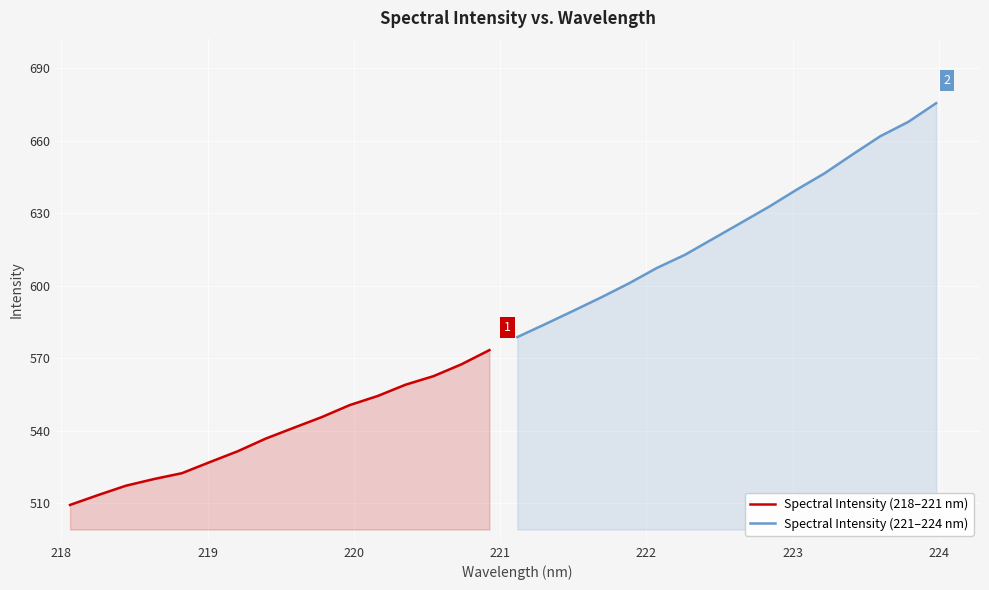

Does the chart display data point markers on the line(s)?

No